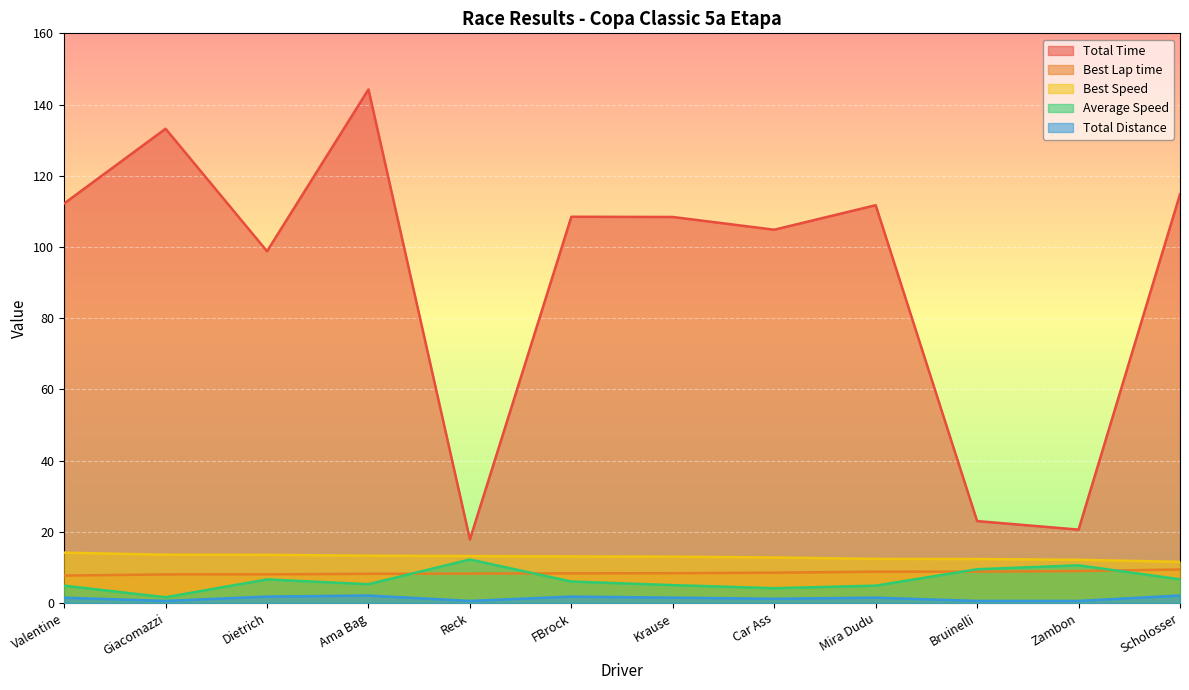

Where is Best Lap time nearest to the value 8?

Giacomazzi